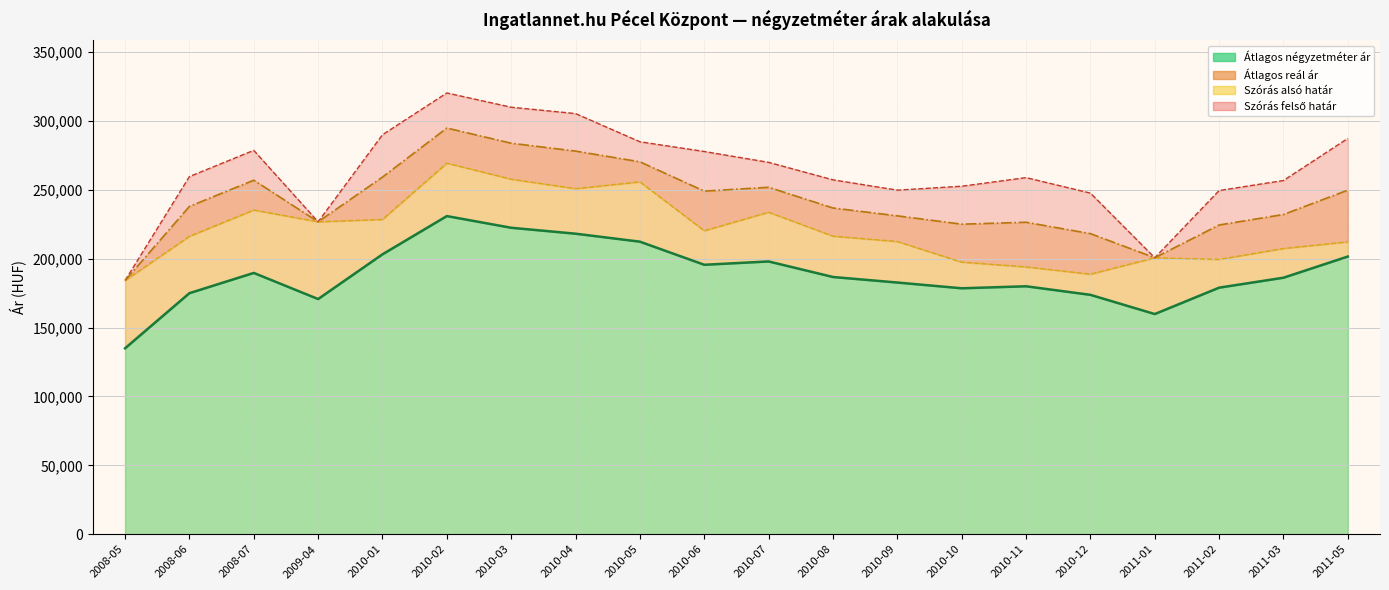

Which series has the largest range (max minus min)?

Szórás felső határ